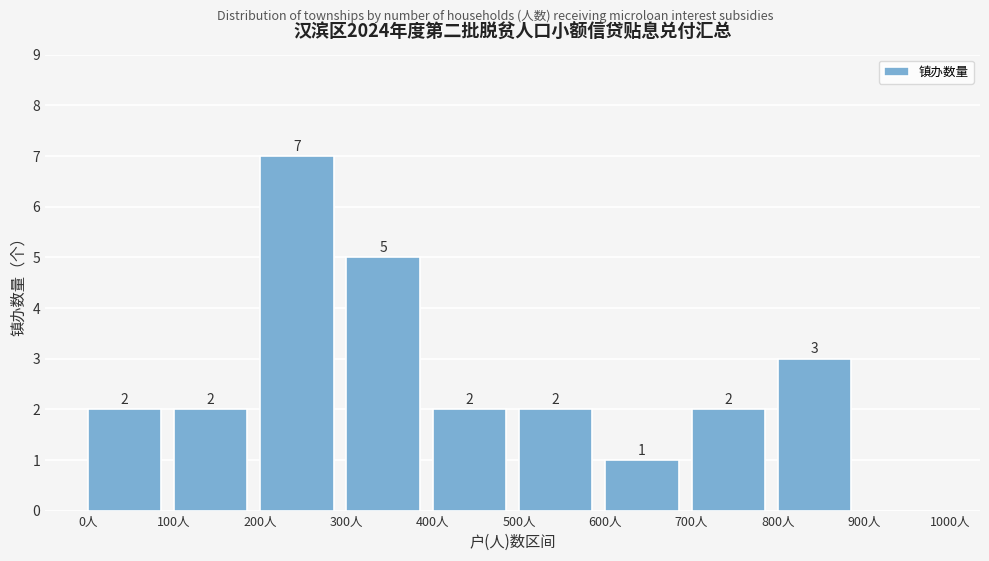

Over which range of the x-axis is the bar tallest?

200 to 300